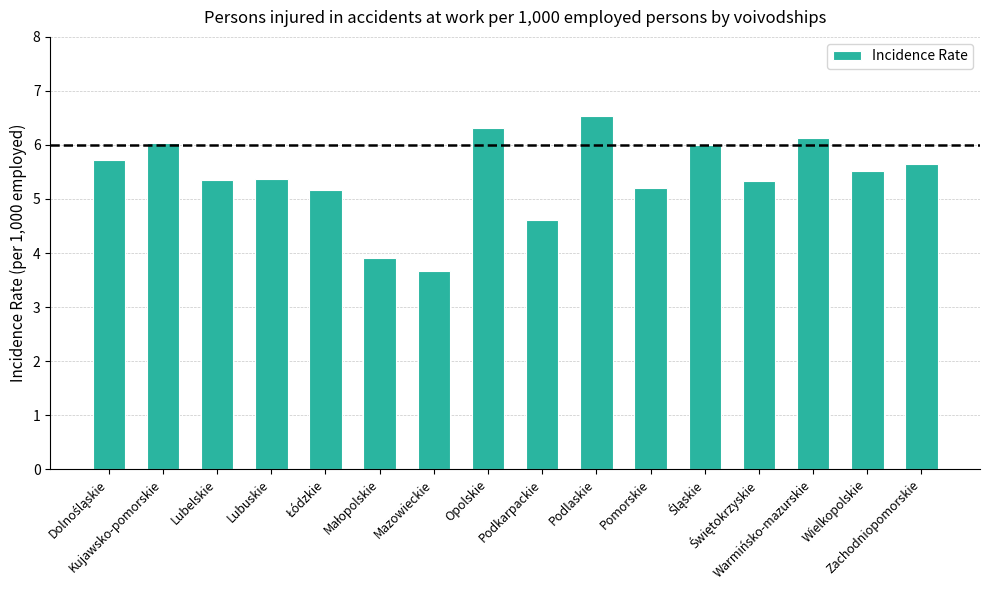

What is the minimum value shown in the chart?

3.7